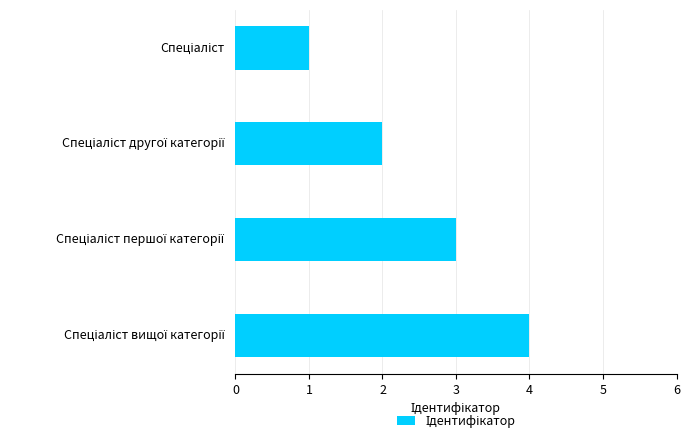

What is the difference between the maximum and minimum values?

3